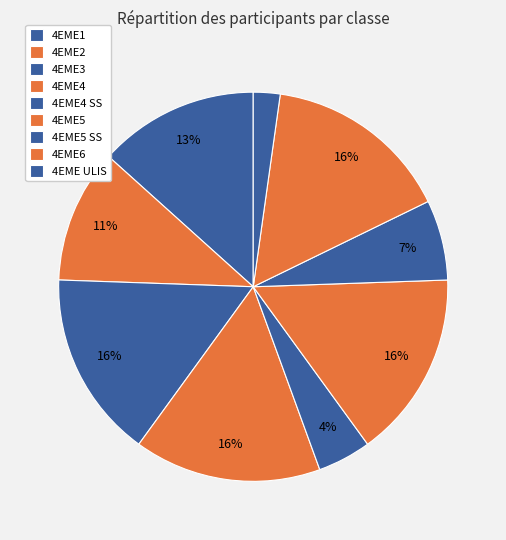

How many slices are in this pie chart?

9